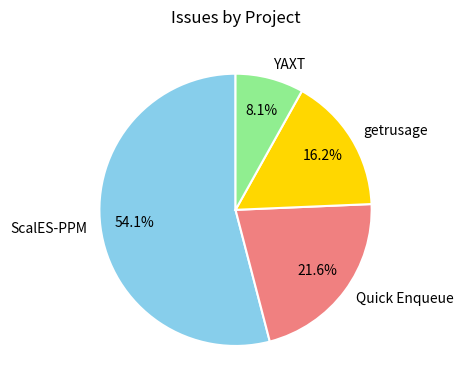

To the nearest percent, what percentage of the pie is Quick Enqueue?

22%